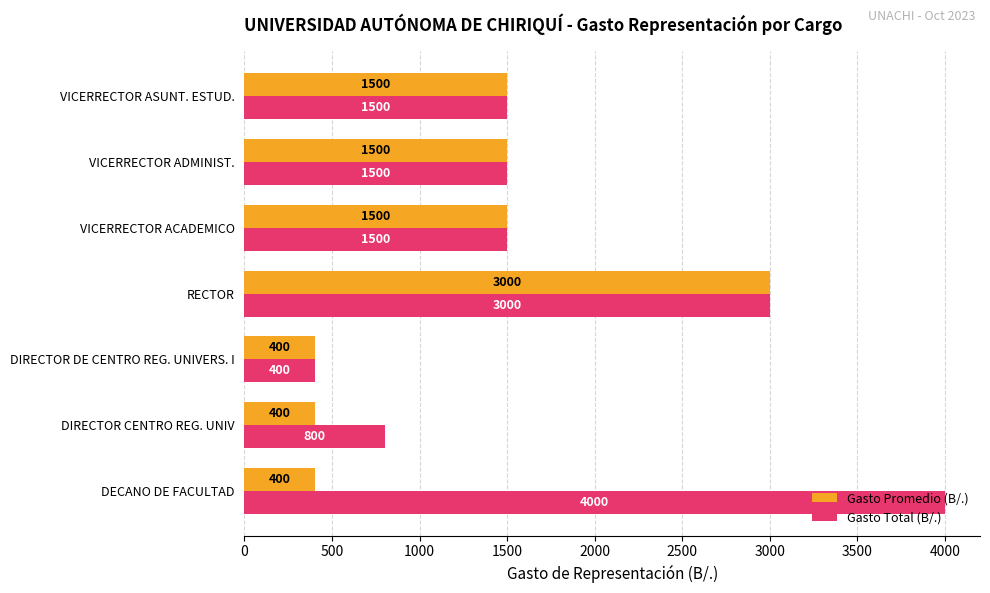

At which category is the sum across all series the highest?

RECTOR